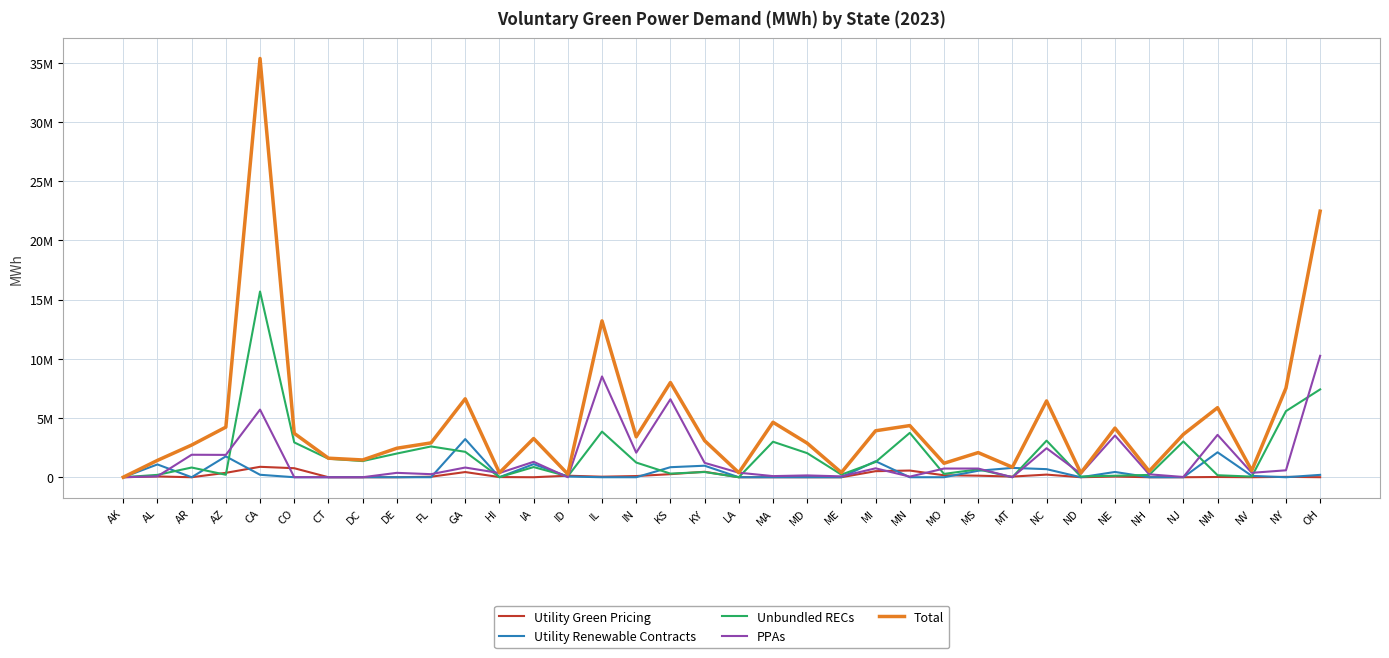

Reading left to right, transcribe all the data shown in this chart.

Utility Green Pricing: AK=2227	AL=65926	AR=0	AZ=371822	CA=880013	CO=762154	CT=0	DC=0	DE=0	FL=42718	GA=437726	HI=13068	IA=0	ID=129359	IL=45588	IN=100071	KS=258079	KY=461484	LA=0	MA=1113	MD=0	ME=0	MI=511294	MN=564240	MO=166115	MS=131853	MT=54845	NC=221203	ND=1146	NE=55905	NH=0	NJ=0	NM=20581	NV=0	NY=31887	OH=2032
Utility Renewable Contracts: AK=0	AL=1080984	AR=0	AZ=1762868	CA=208059	CO=0	CT=0	DC=0	DE=0	FL=0	GA=3223573	HI=0	IA=1107023	ID=60331	IL=0	IN=0	KS=846899	KY=973305	LA=0	MA=0	MD=0	ME=0	MI=1352285	MN=0	MO=0	MS=546340	MT=788400	NC=682531	ND=0	NE=445148	NH=0	NJ=0	NM=2106386	NV=115194	NY=0	OH=199728
Unbundled RECs: AK=0	AL=199287	AR=819807	AZ=209599	CA=15687850	CO=2941746	CT=1563091	DC=1363477	DE=2001238	FL=2600293	GA=2146537	HI=7511	IA=859250	ID=76041	IL=3855372	IN=1241102	KS=307336	KY=440990	LA=14	MA=2998926	MD=2033865	ME=220860	MI=1286505	MN=3748311	MO=279707	MS=668504	MT=3476	NC=3090637	ND=59809	NE=127477	NH=194789	NJ=3023022	NM=168867	NV=53213	NY=5583747	OH=7420241
PPAs: AK=0	AL=77380	AR=1898971	AZ=1887173	CA=5712718	CO=3530	CT=0	DC=0	DE=370710	FL=258645	GA=818770	HI=354824	IA=1302534	ID=0	IL=8513344	IN=2073209	KS=6587579	KY=1214418	LA=382898	MA=95395	MD=153236	ME=73399	MI=753132	MN=50615	MO=733482	MS=733746	MT=0	NC=2450043	ND=296894	NE=3522591	NH=246237	NJ=21550	NM=3579640	NV=373229	NY=585517	OH=10255277
Total: AK=2227	AL=1423577	AR=2718778	AZ=4231462	CA=35369087	CO=3707430	CT=1607891	DC=1459340	DE=2449161	FL=2901656	GA=6626606	HI=375403	IA=3268807	ID=265731	IL=13206488	IN=3414382	KS=7999893	KY=3090197	LA=382912	MA=4642960	MD=2877067	ME=395150	MI=3924285	MN=4363166	MO=1179304	MS=2080443	MT=846721	NC=6444414	ND=357849	NE=4151121	NH=509829	NJ=3621581	NM=5875474	NV=568433	NY=7529034	OH=22471855